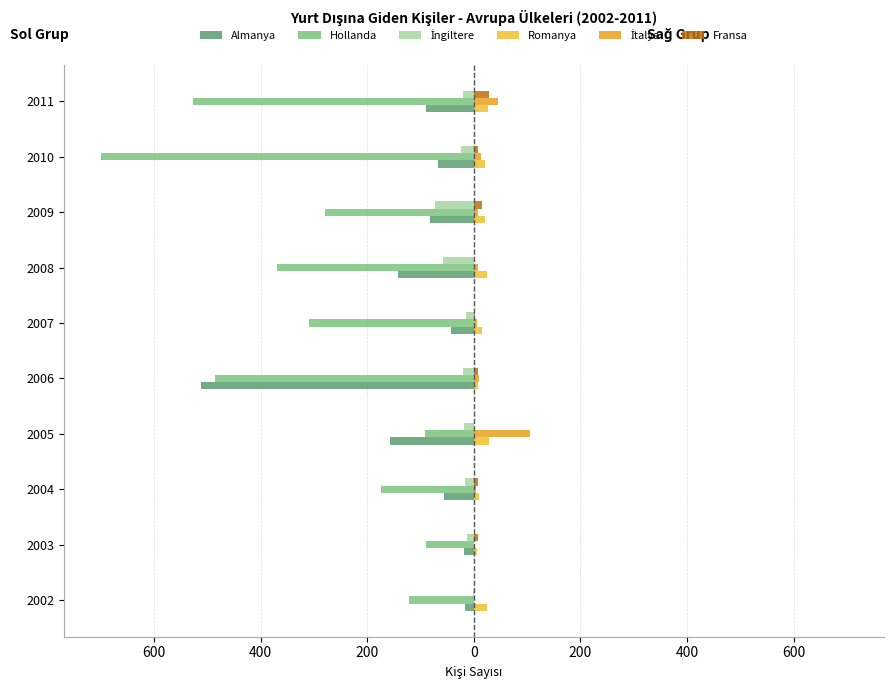

What is the smallest value displayed?

-699